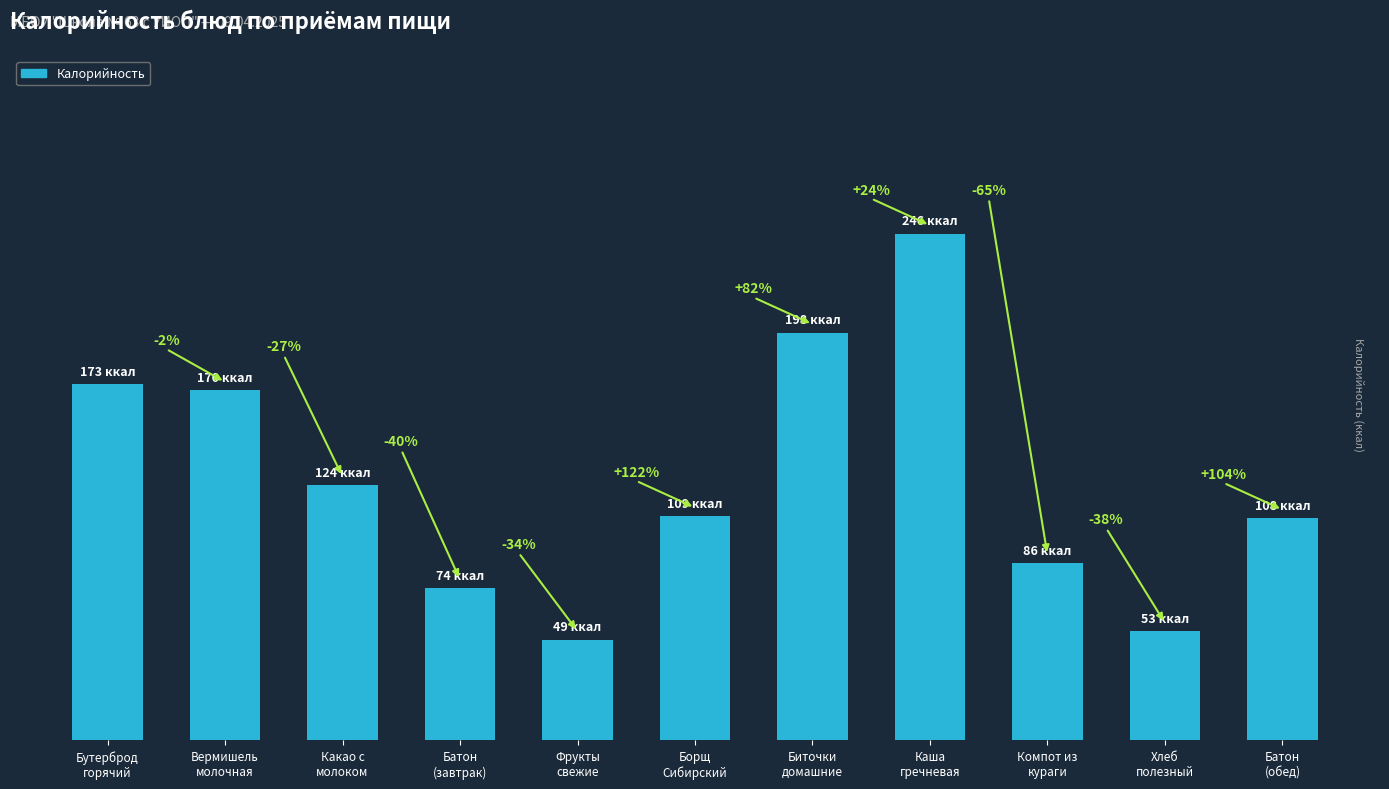

Which category has the lowest value across all series?

Фрукты
свежие